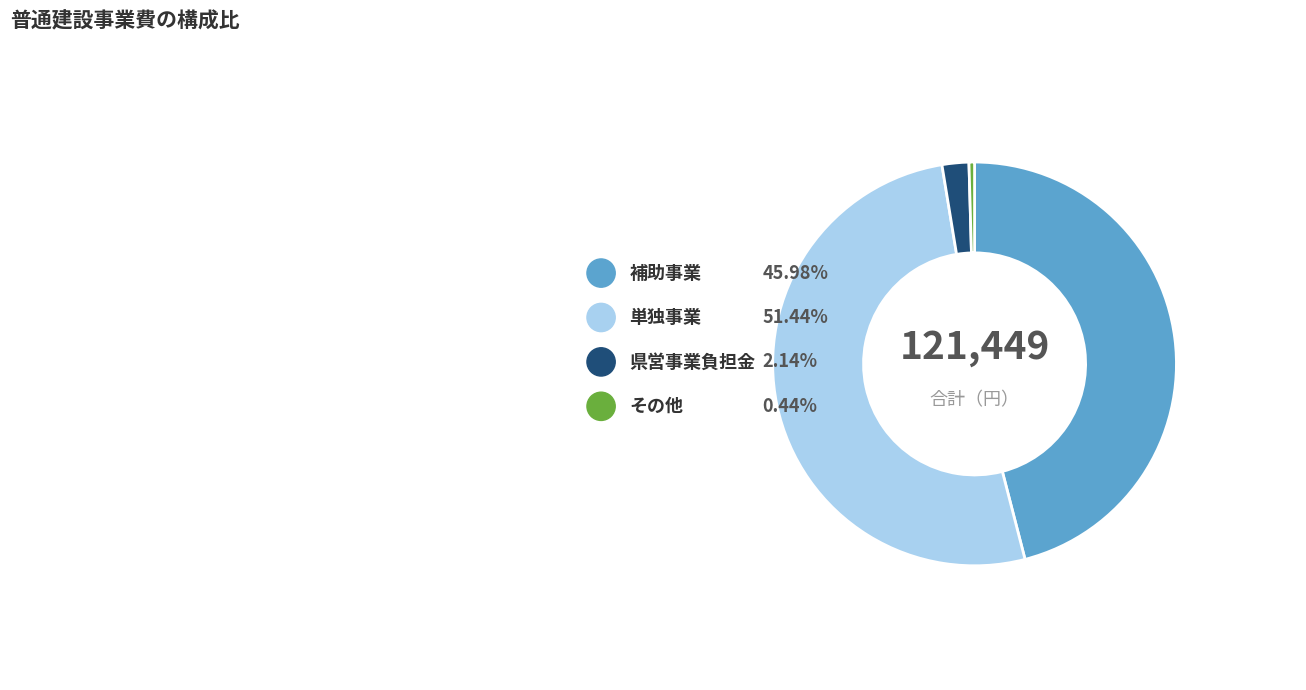

Is it true that 県営事業負担金 is 2% of the pie?

True